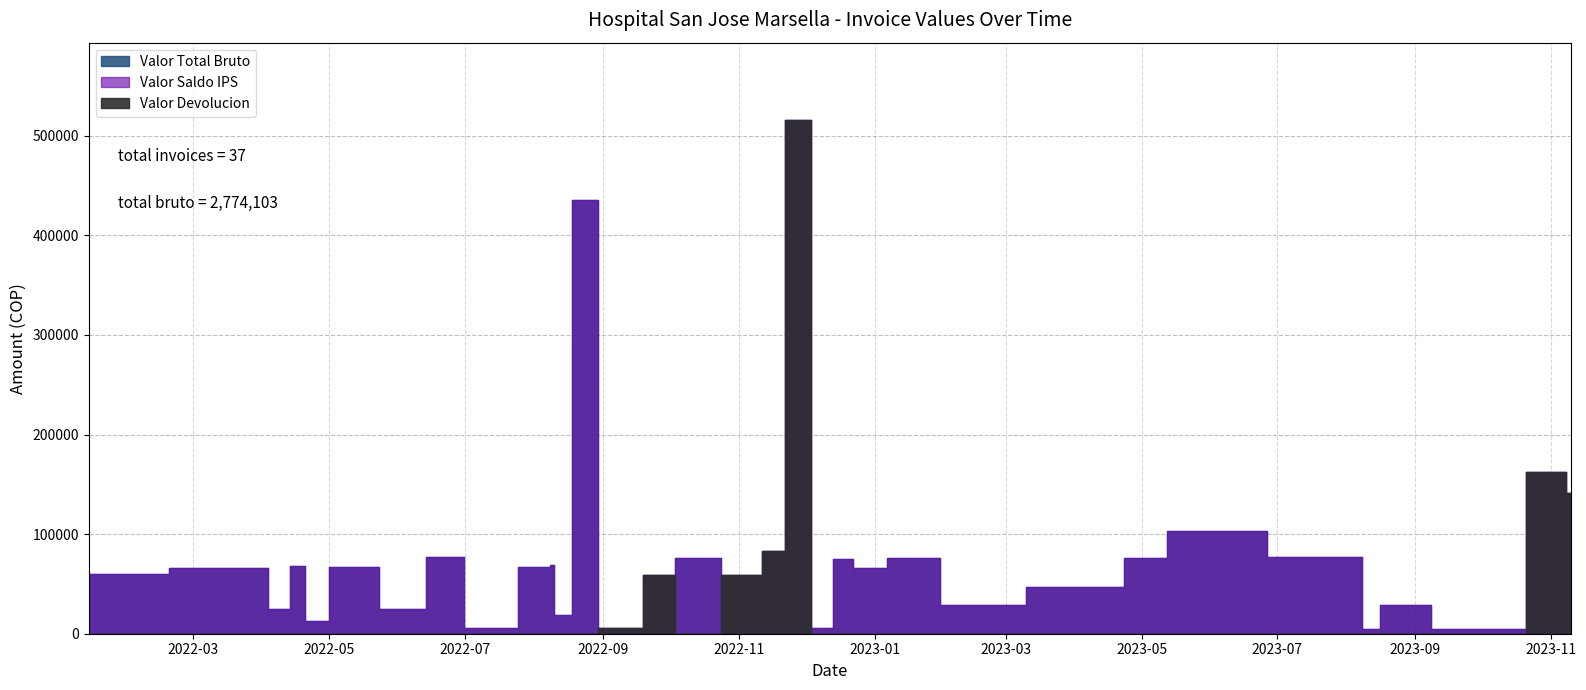

At which label is Valor Total Bruto closest to 260312?

2023-11-05